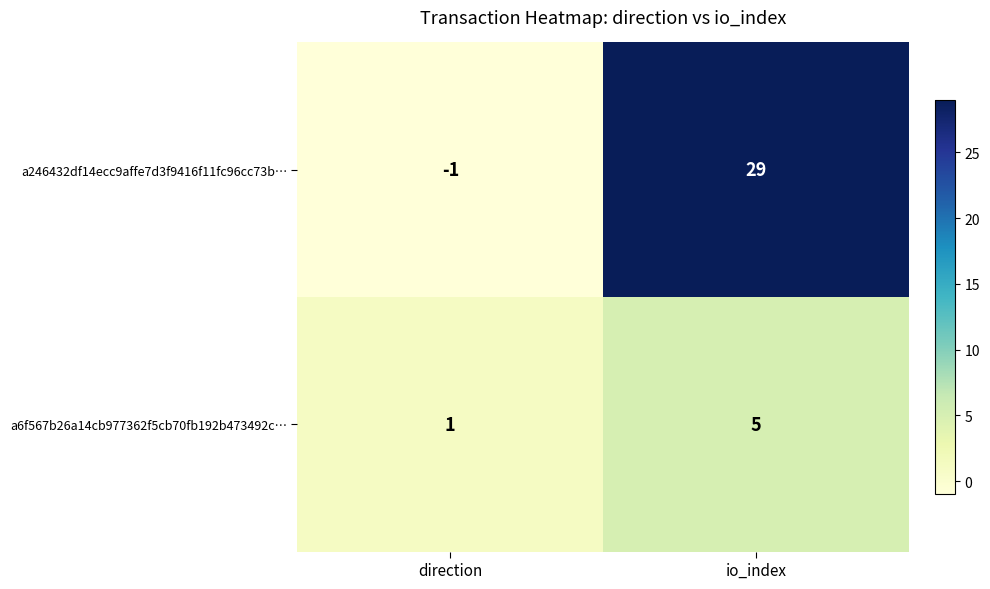

At which category does the chart reach its peak across all series?

io_index